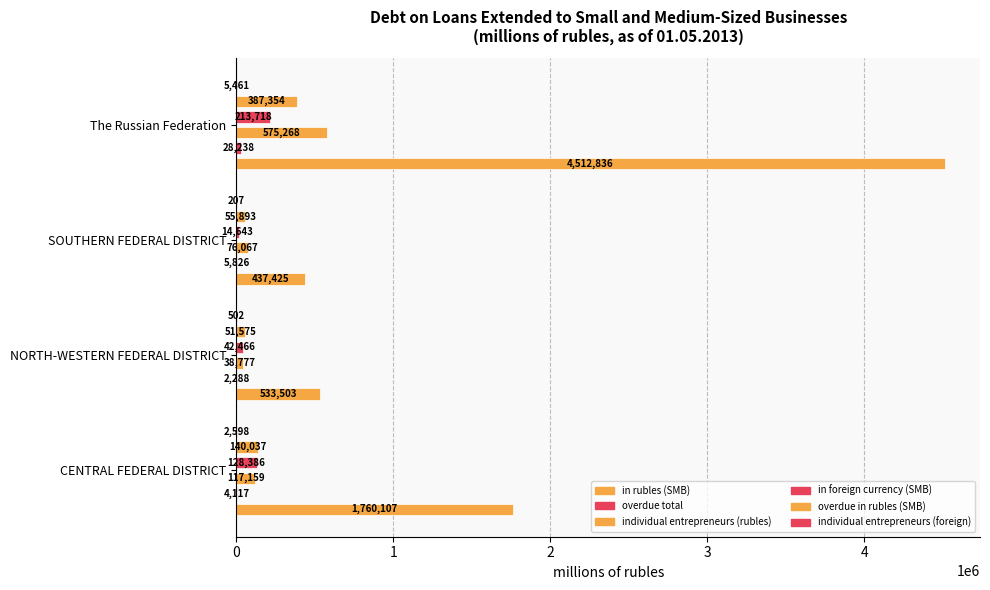

Which series has the widest spread of values?

in rubles (SMB)